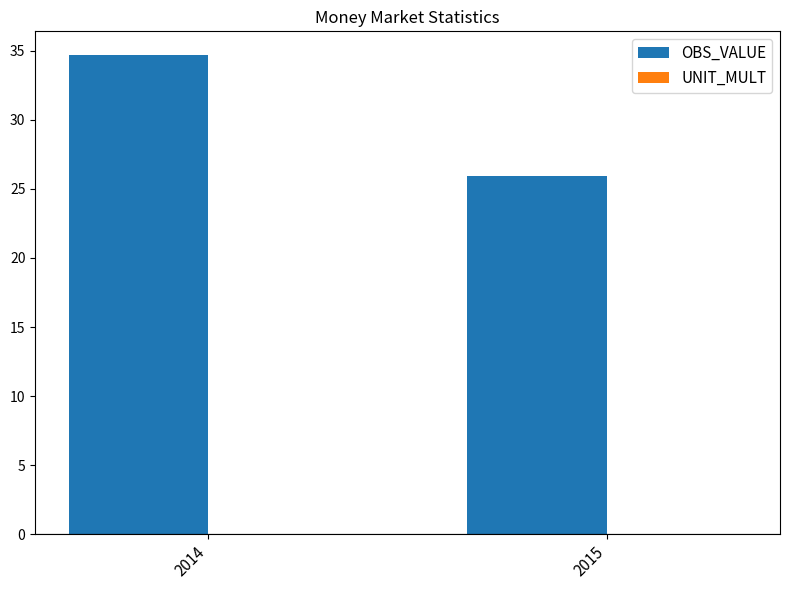

The chart shows a value of 25.9 at 2015. True or false?

True